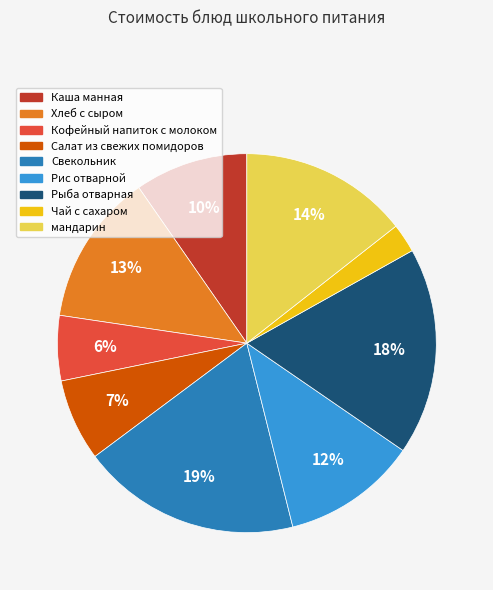

To the nearest percent, what portion does Салат из свежих помидоров represent?

7%